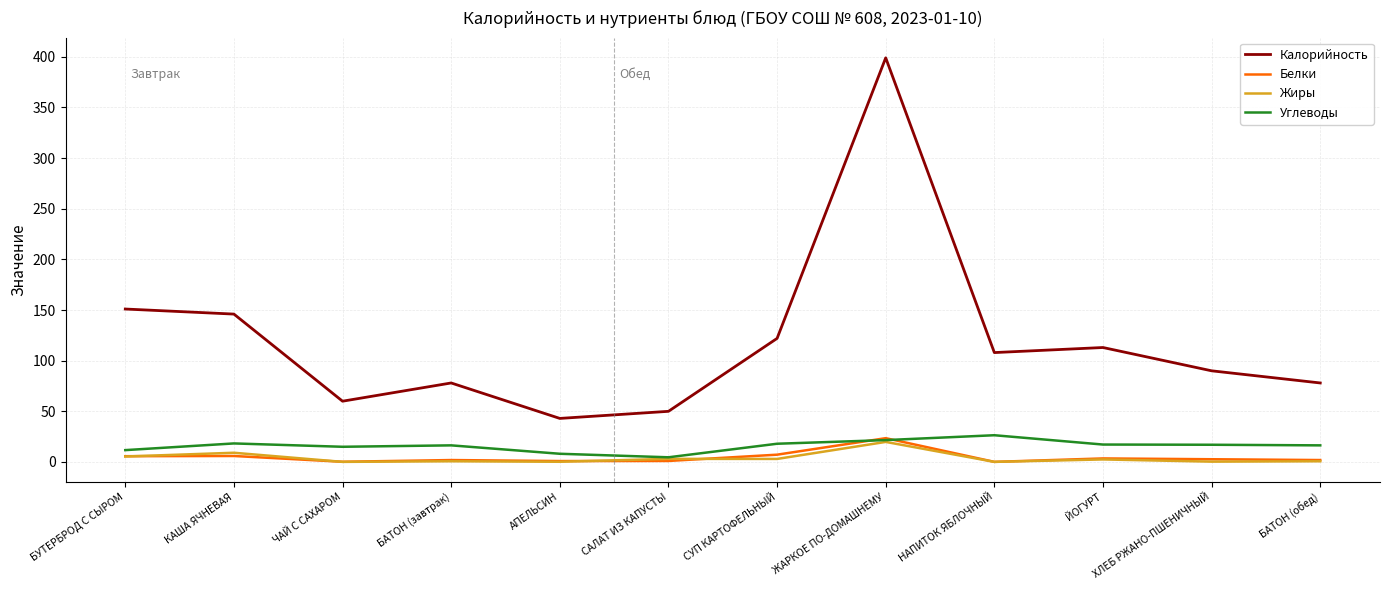

What is the lowest value of the Калорийность series?

43.0